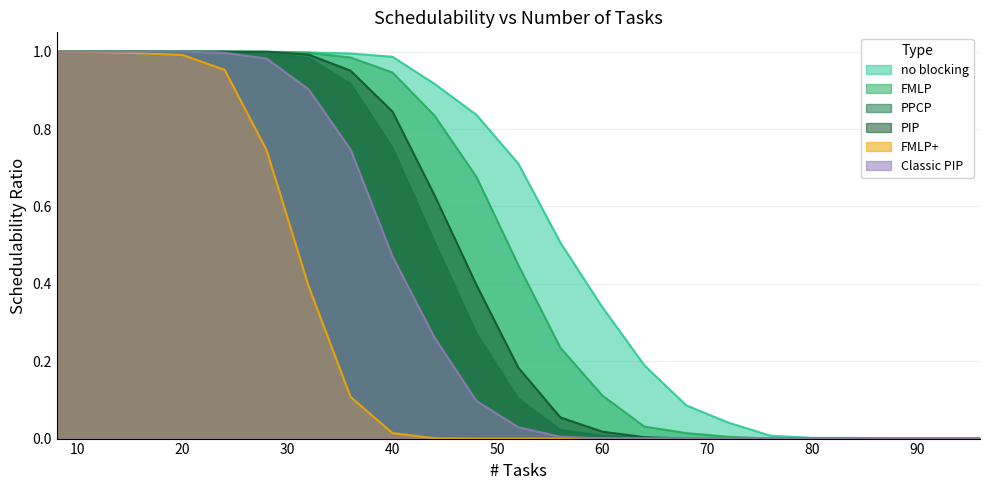

The value of no blocking at 28 is 1.4. True or false?

False